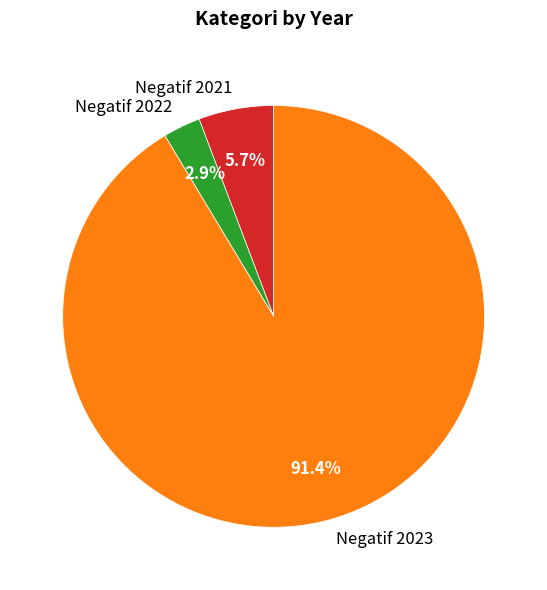

To the nearest percent, what percentage of the pie is Negatif 2023?

91%